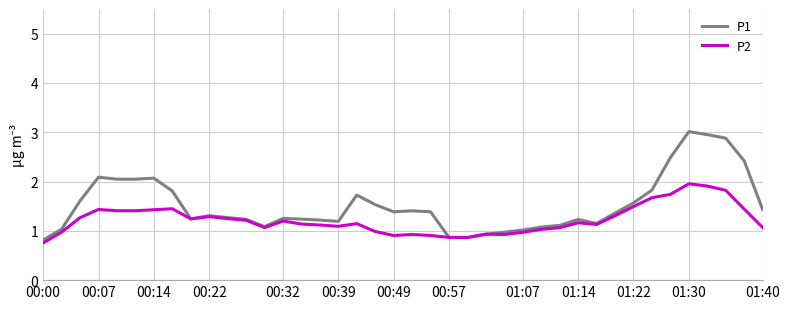

Which series has the largest range (max minus min)?

P1